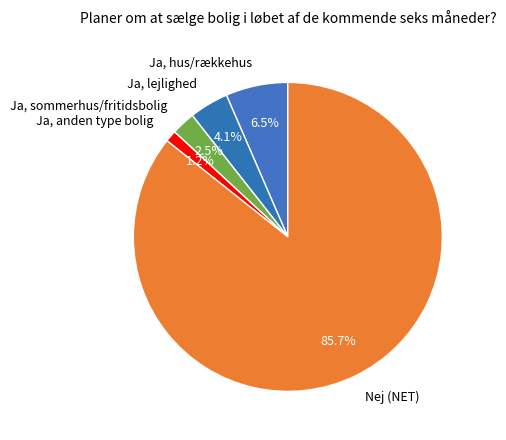

How many slices are in this pie chart?

5